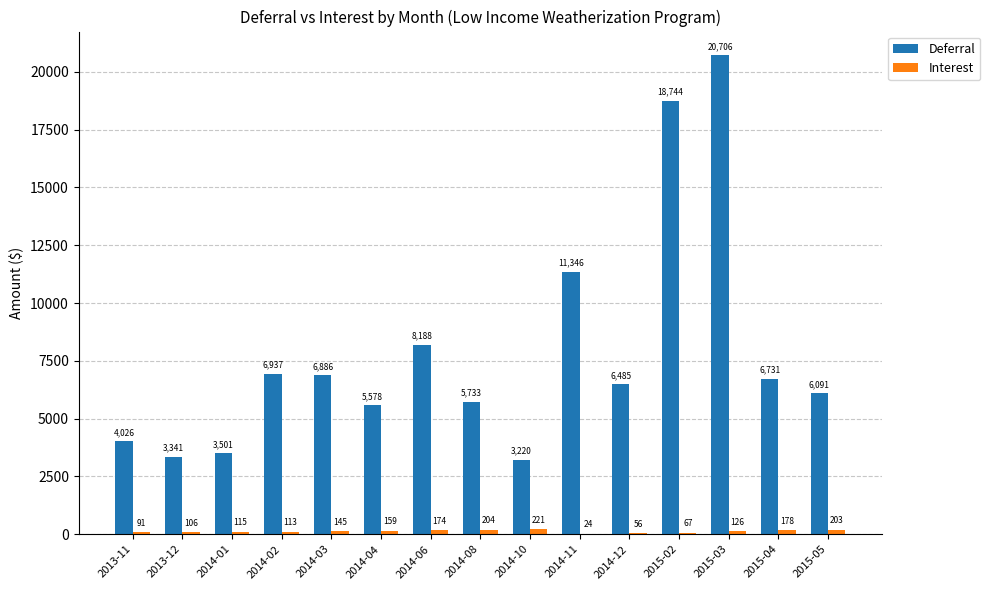

Is the value of Deferral at 2014-04 greater than the value of Interest at 2014-01?

Yes